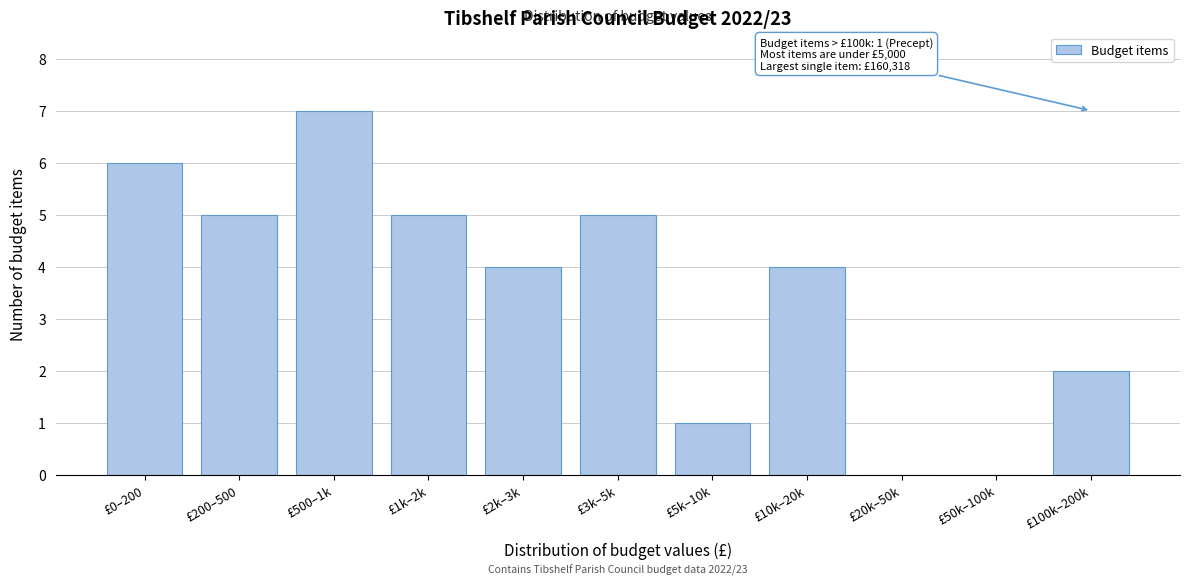

Reading left to right, list all the values displayed in this chart.

£0–200=6	£200–500=5	£500–1k=7	£1k–2k=5	£2k–3k=4	£3k–5k=5	£5k–10k=1	£10k–20k=4	£20k–50k=0	£50k–100k=0	£100k–200k=2